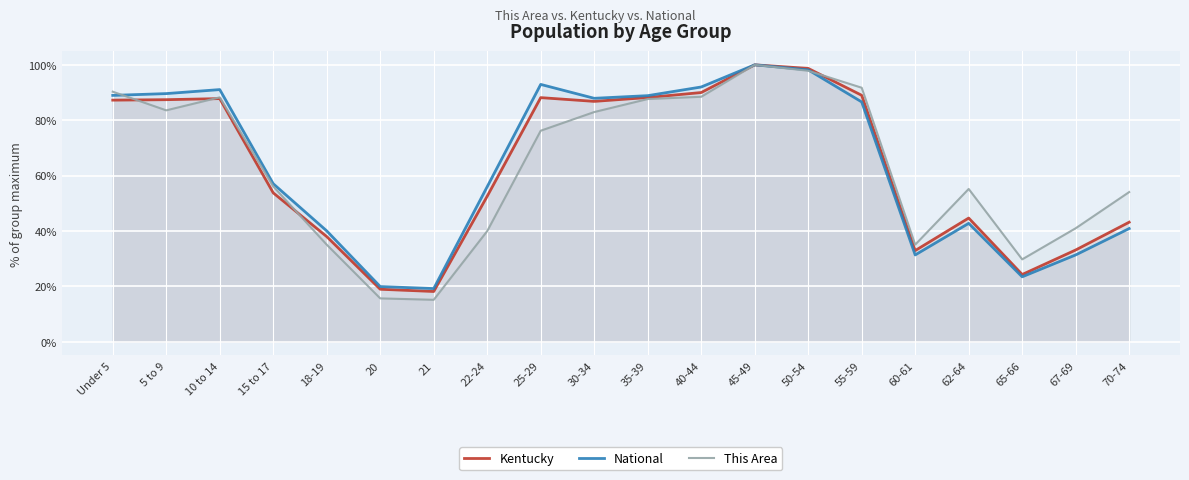

In This Area, how many points are lower than both neighbors (excluding endpoints)?

4